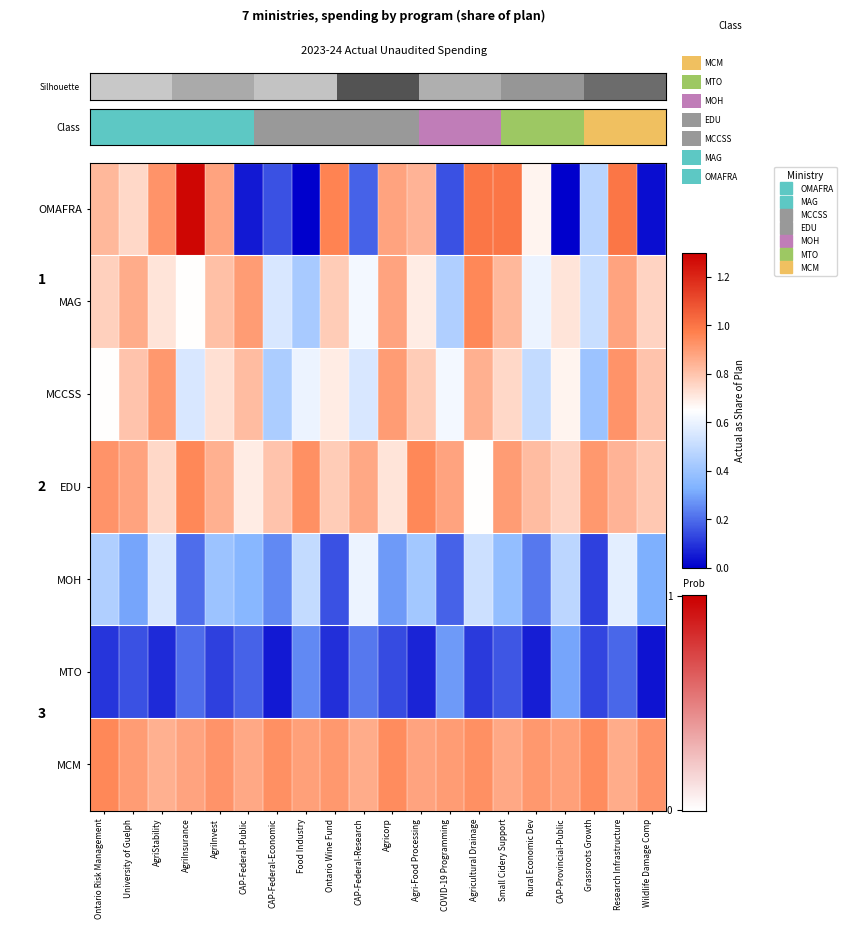

True or false: MCCSS has a value of 0.8 at Wildlife Damage Comp.

True